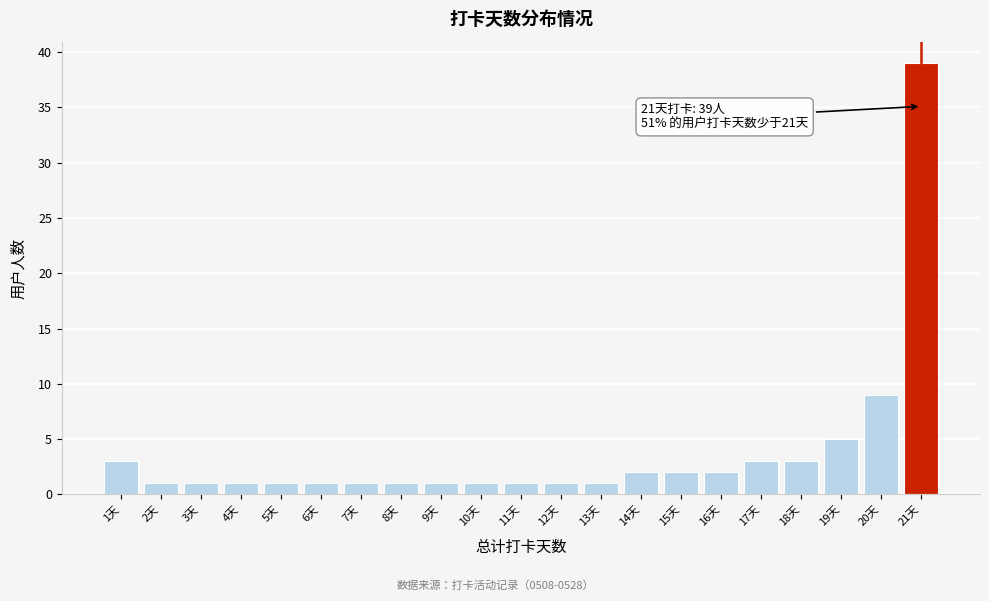

Reading left to right, extract all data points from this chart.

1天=3	2天=1	3天=1	4天=1	5天=1	6天=1	7天=1	8天=1	9天=1	10天=1	11天=1	12天=1	13天=1	14天=2	15天=2	16天=2	17天=3	18天=3	19天=5	20天=9	21天=39